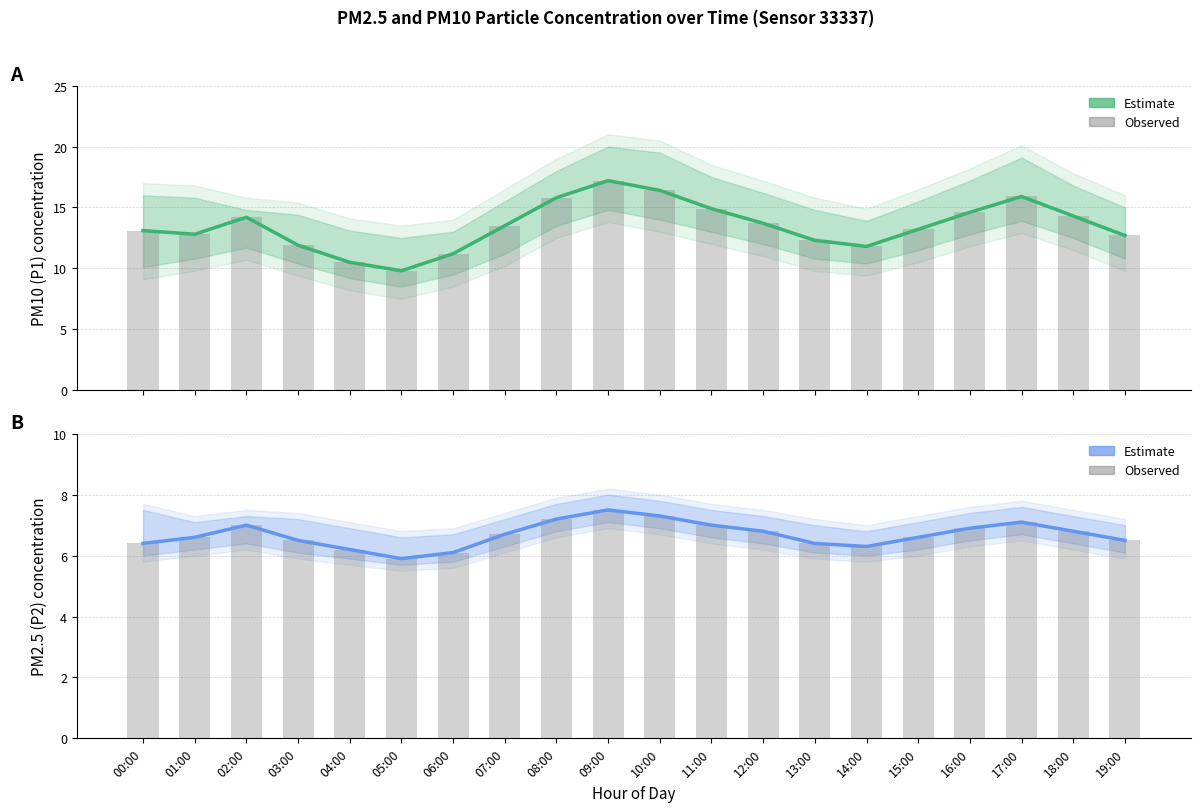

What is the difference between the P1 (PM10) observed values at 01:00 and 16:00?

1.8